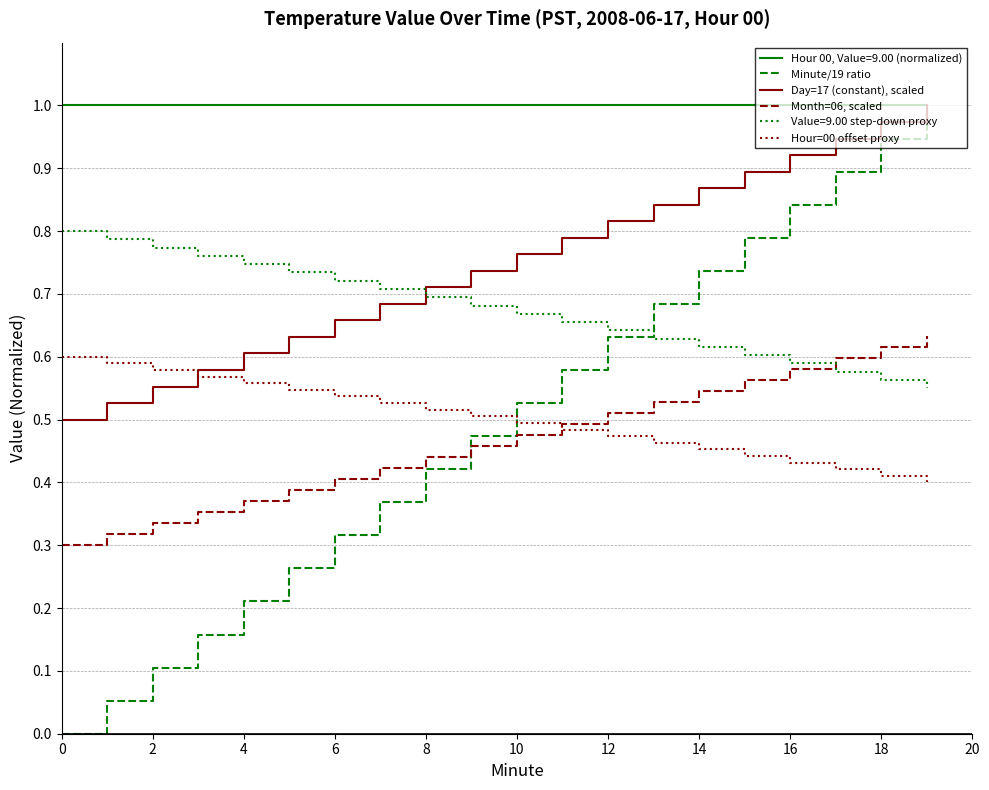

True or false: Hour=00 offset proxy and Hour 00, Value=9.00 (normalized) intersect in this chart.

False